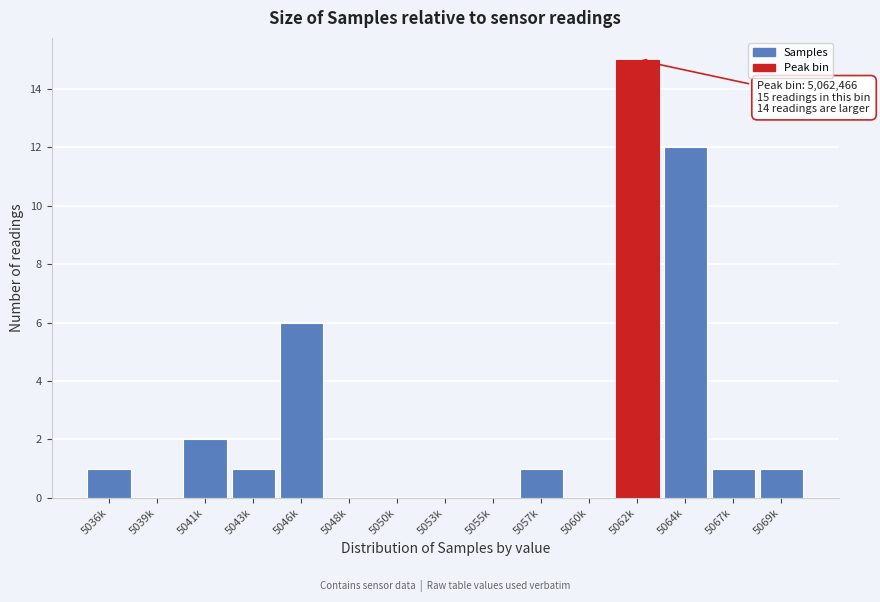

Reading left to right, what are all the values shown in this chart?

5036k=1	5039k=0	5041k=2	5043k=1	5046k=6	5048k=0	5050k=0	5053k=0	5055k=0	5057k=1	5060k=0	5062k=15	5064k=12	5067k=1	5069k=1